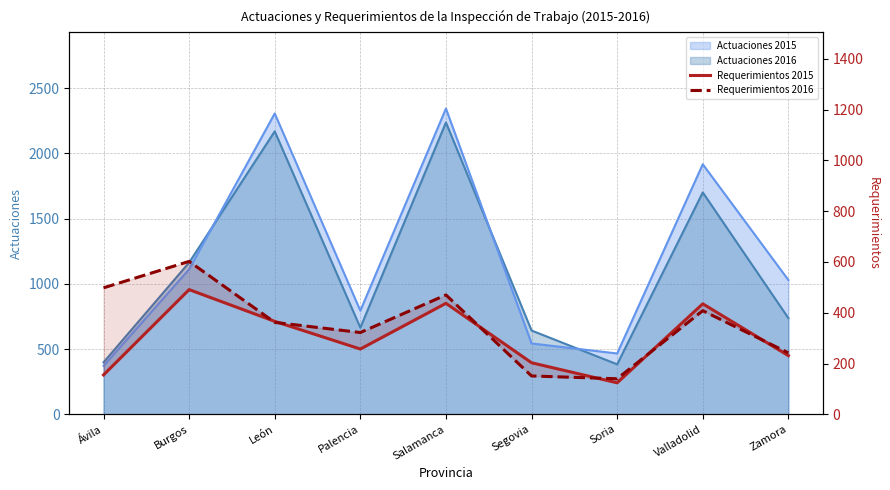

At which category does the chart reach its peak across all series?

Burgos